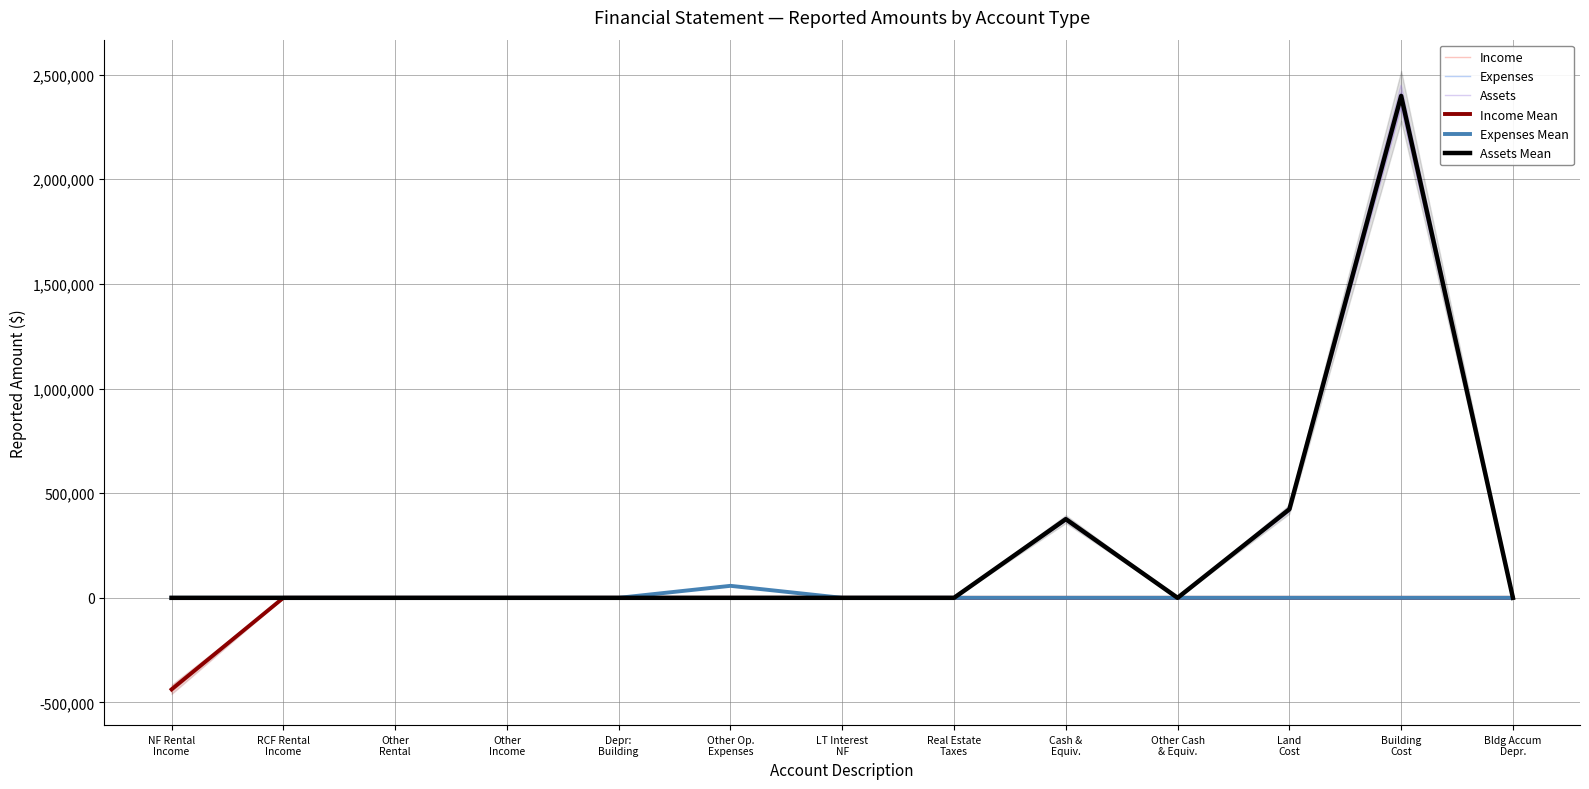

Which series has the widest spread of values?

Assets Mean